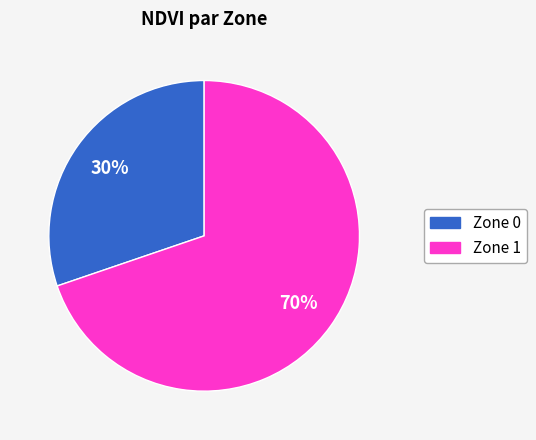

How many segments does this pie chart have?

2